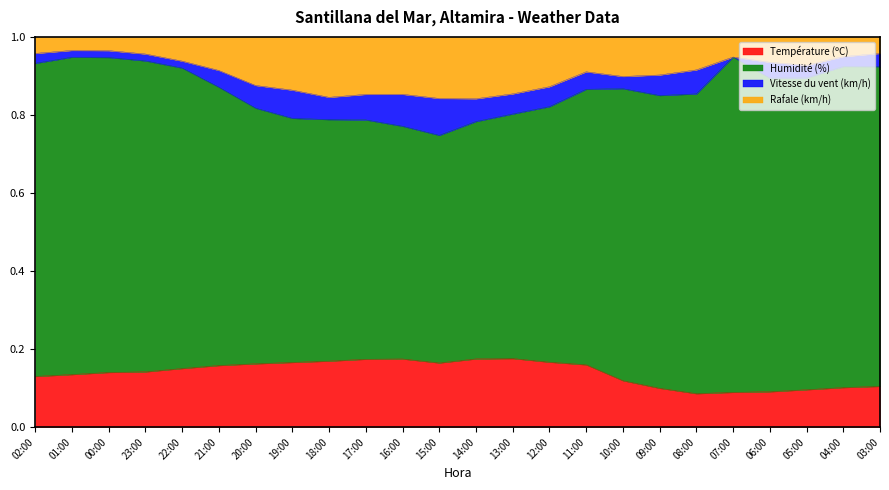

What is the sum of the Température (ºC) values at 21:00 and 20:00?

0.3